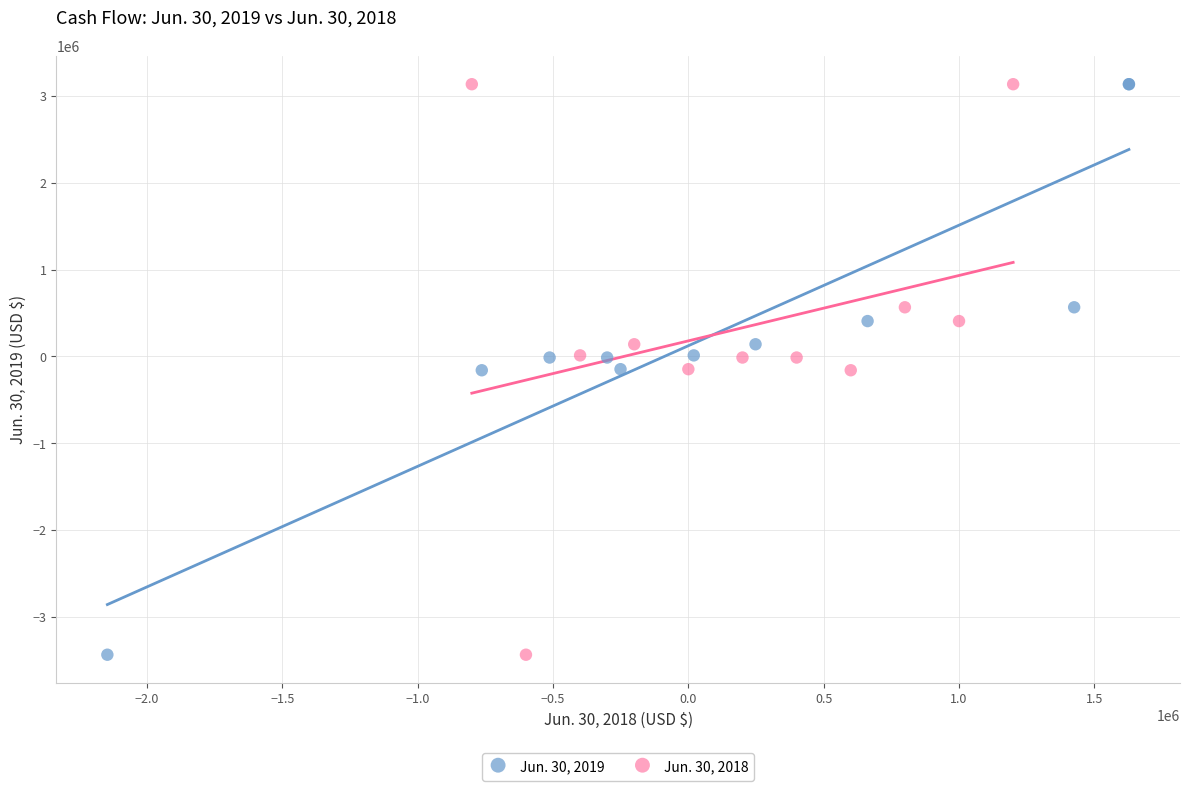

What are all the series names shown in the legend?

Jun. 30, 2019, Jun. 30, 2018